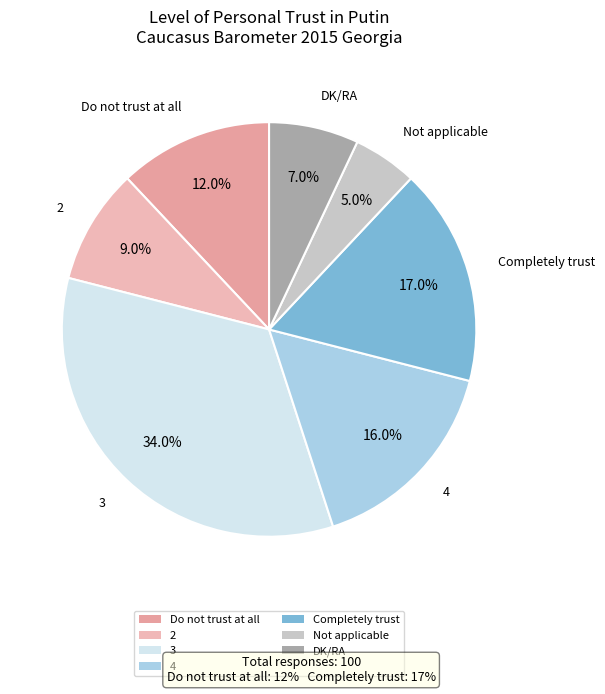

Does any single category account for the majority?

No